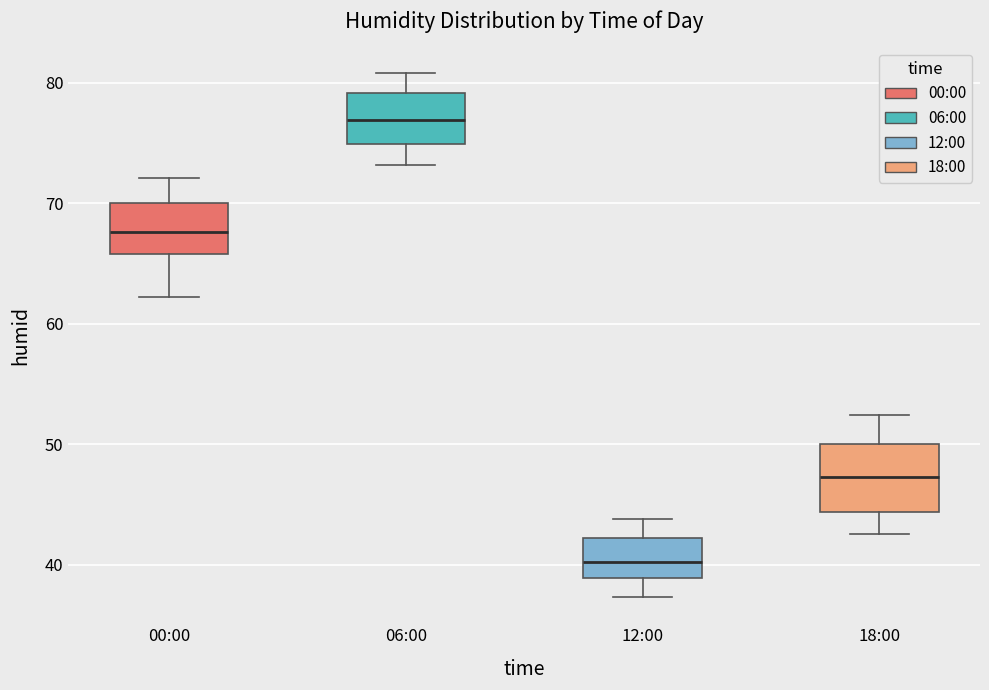

Where does the median line of the box for 12:00 sit on the y-axis? The values are not printed on the chart, so give them approximately, as read against the axis.

40